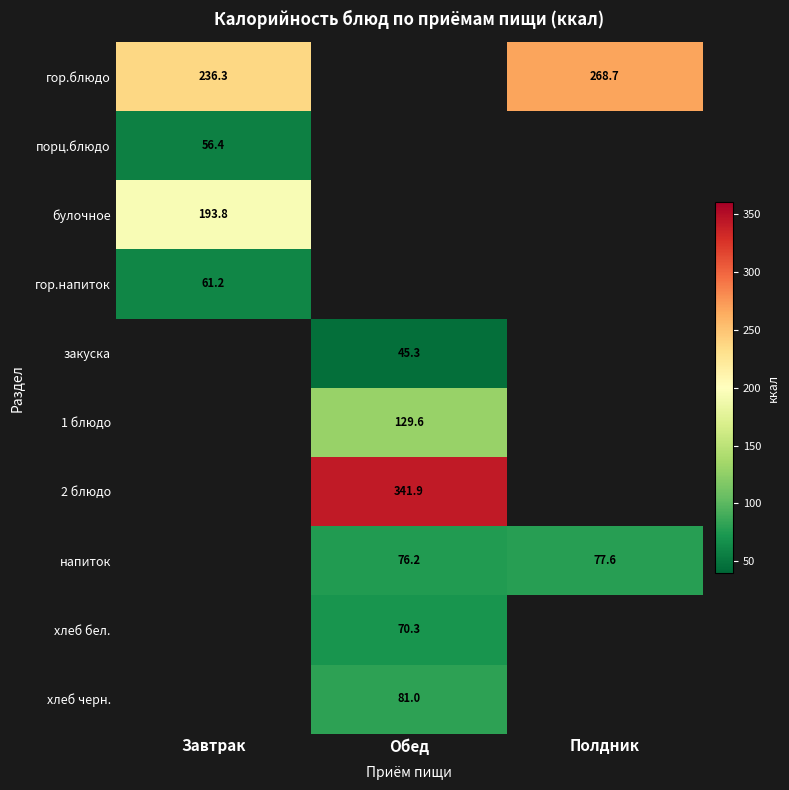

Is the value of напиток at Обед greater than the value of 2 блюдо at Обед?

No